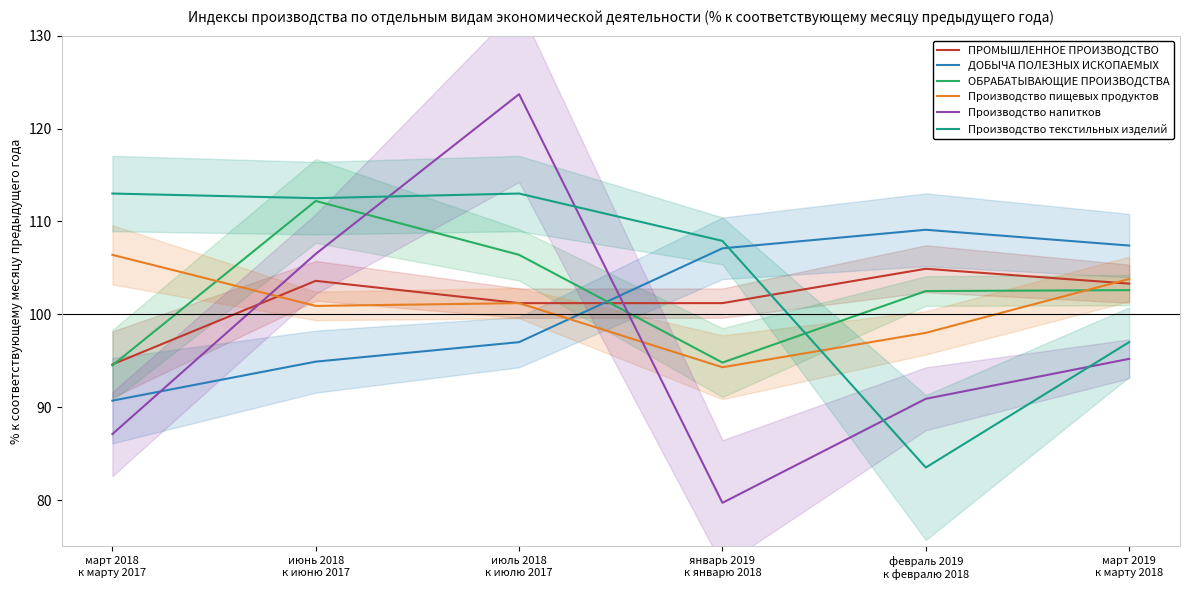

What is the label of the 2nd point from the right?

февраль 2019
к февралю 2018